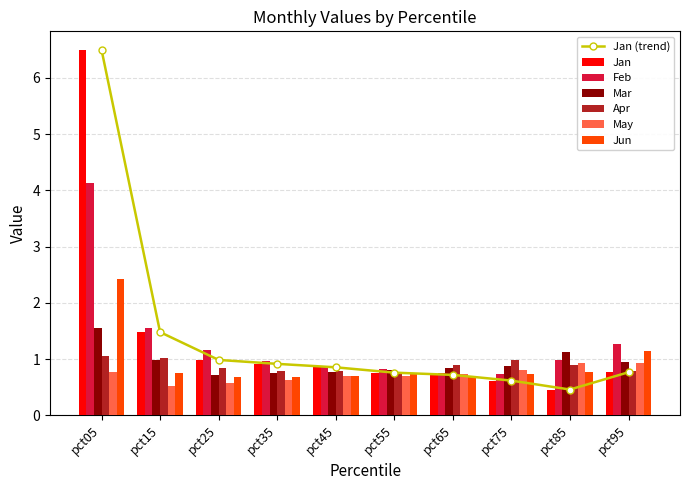

Which series has the largest total across all categories?

Jan